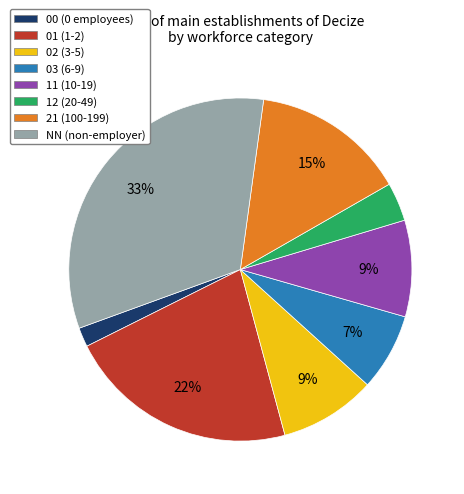

True or false: 03 accounts for 1% of the total.

False